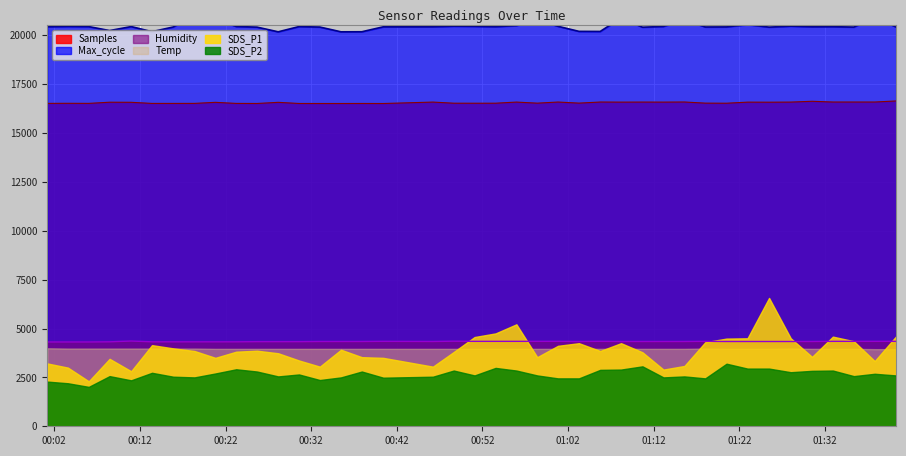

What is the smallest value displayed?

4312.0